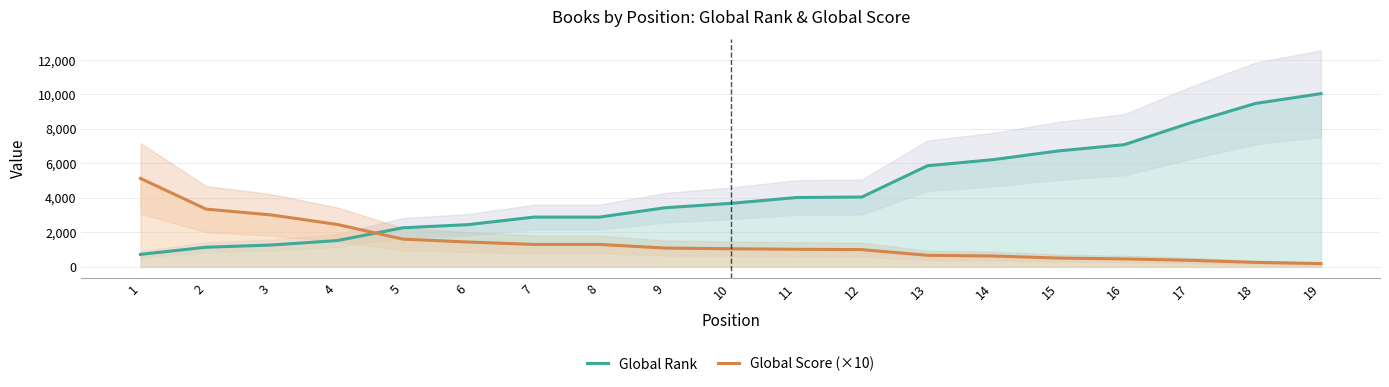

What is the difference between the highest and lowest values at 7?

1587